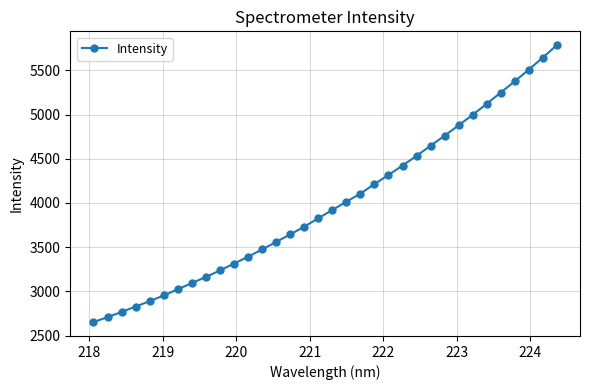

What is the average value?

3992.9